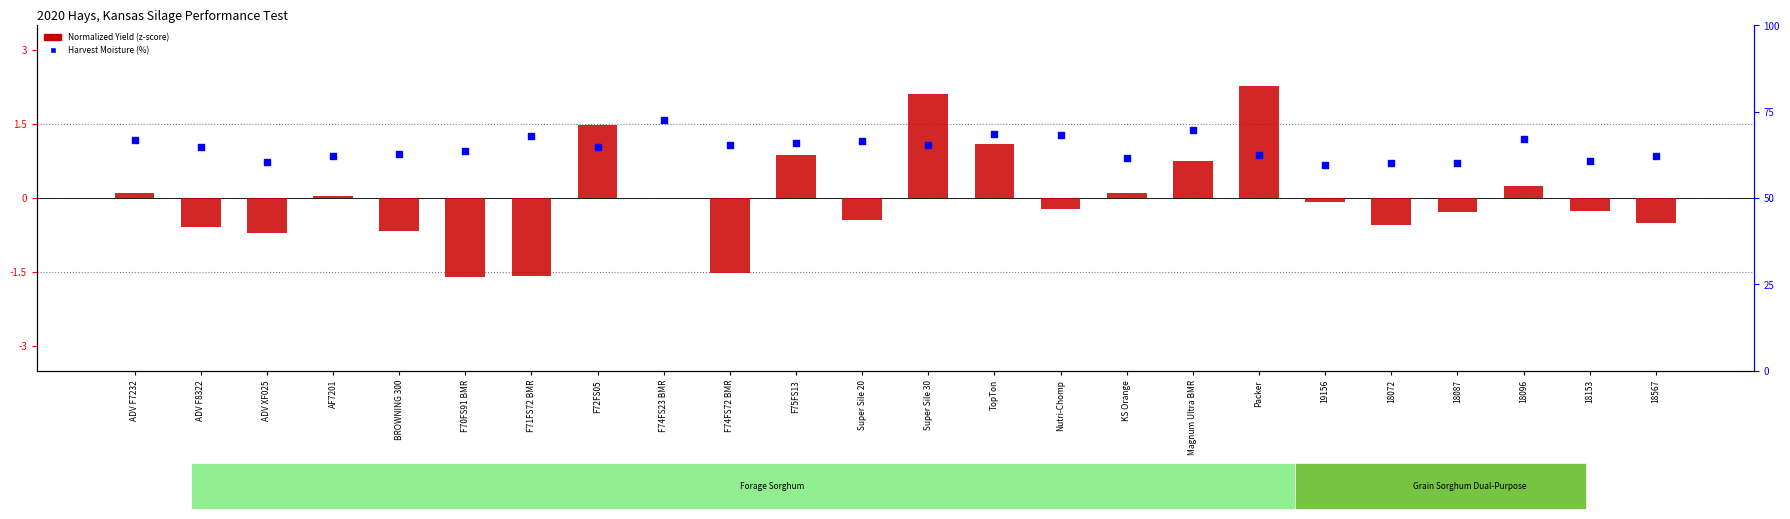

Is the value of Harvest Moisture (%) at Nutri-Chomp greater than the value of Normalized Yield (z-score) at BROWNING 300?

Yes